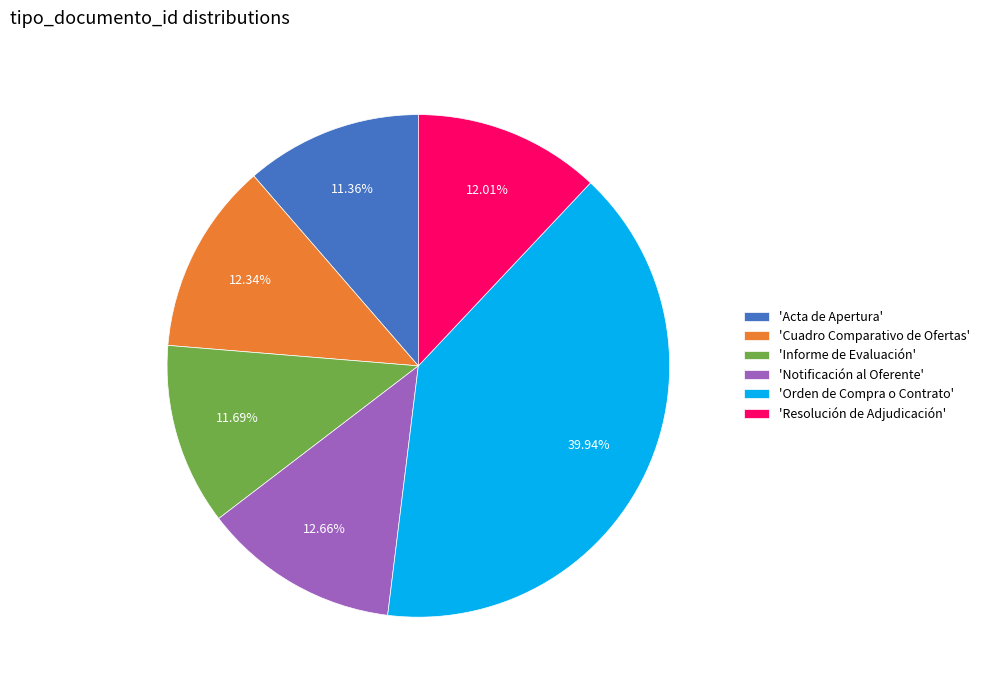

Combined, do 'Informe de Evaluación' and 'Notificación al Oferente' account for over 50%?

No